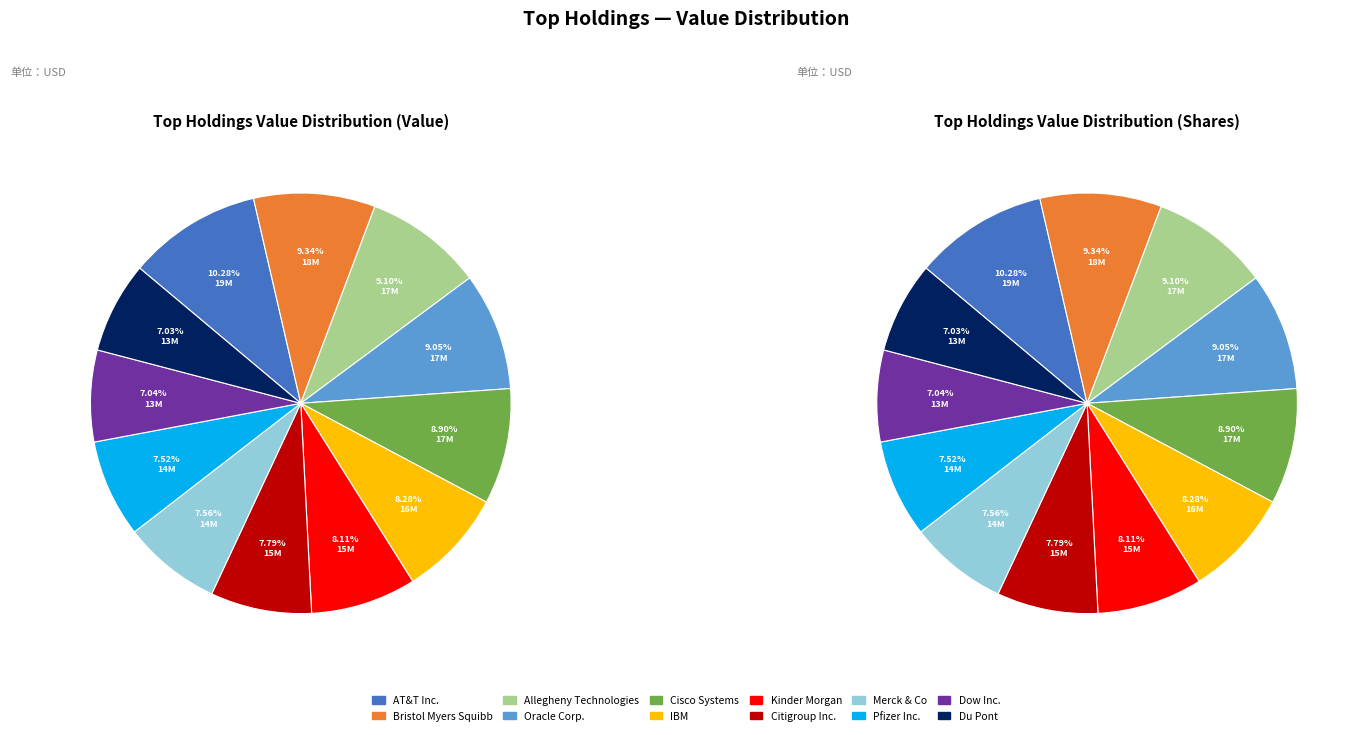

What is the ratio of the value at Citigroup Inc. to the value at Pfizer Inc.?

1.0